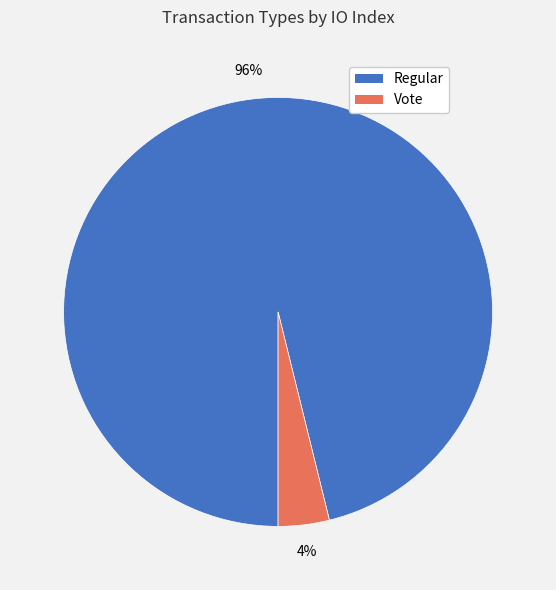

To the nearest percent, what is the difference between the Vote and Regular slice percentages?

92%